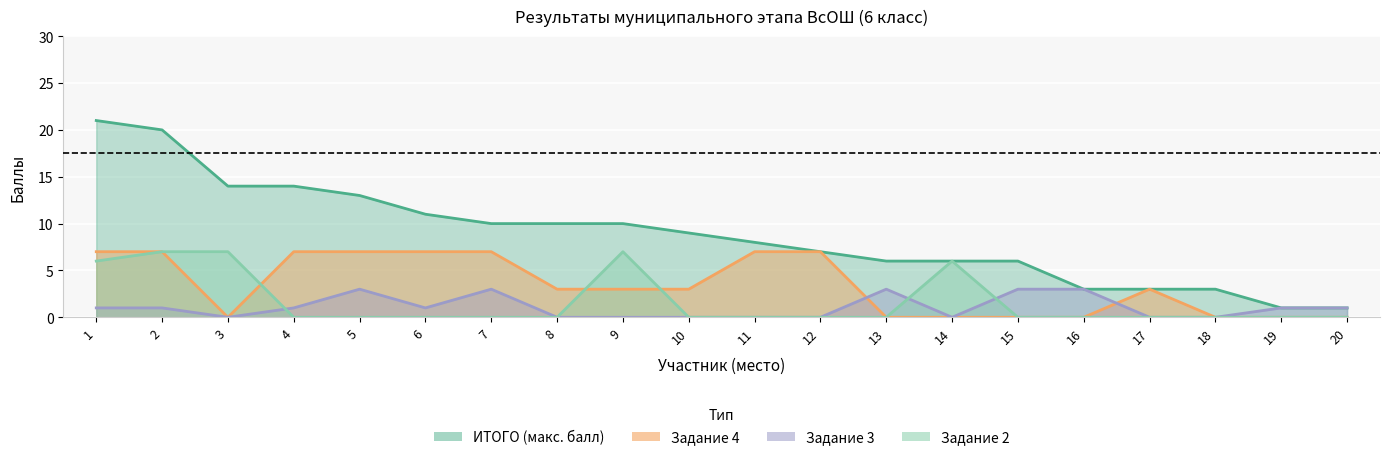

What is the highest value of the ИТОГО series?

21